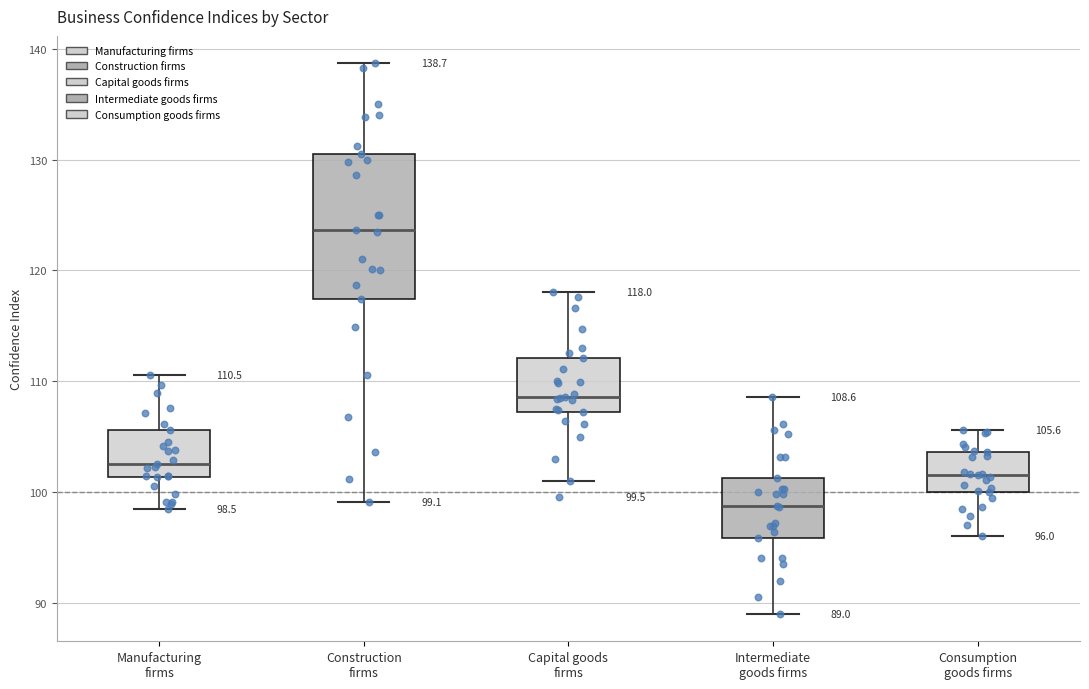

Which box is the tallest, from its lower edge to its upper edge?

Construction firms